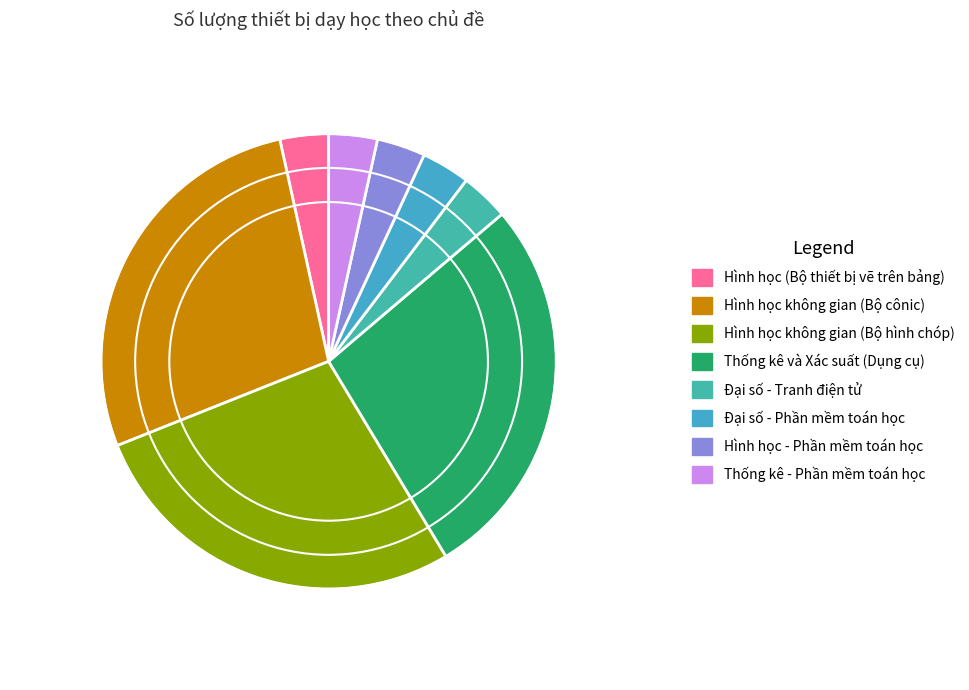

How many segments does this pie chart have?

8